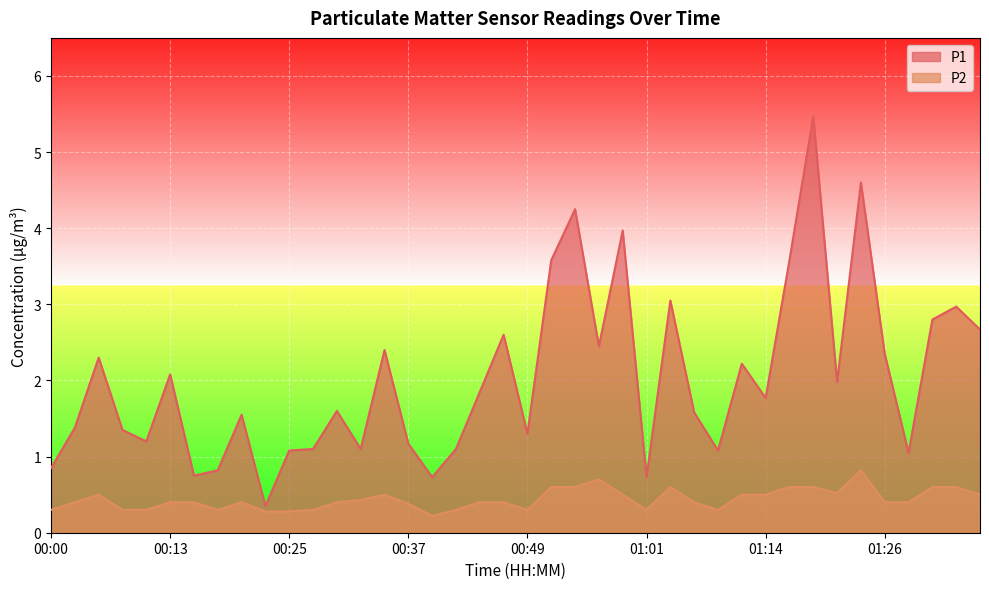

Which has a higher value, 00:05 or 01:31?

01:31